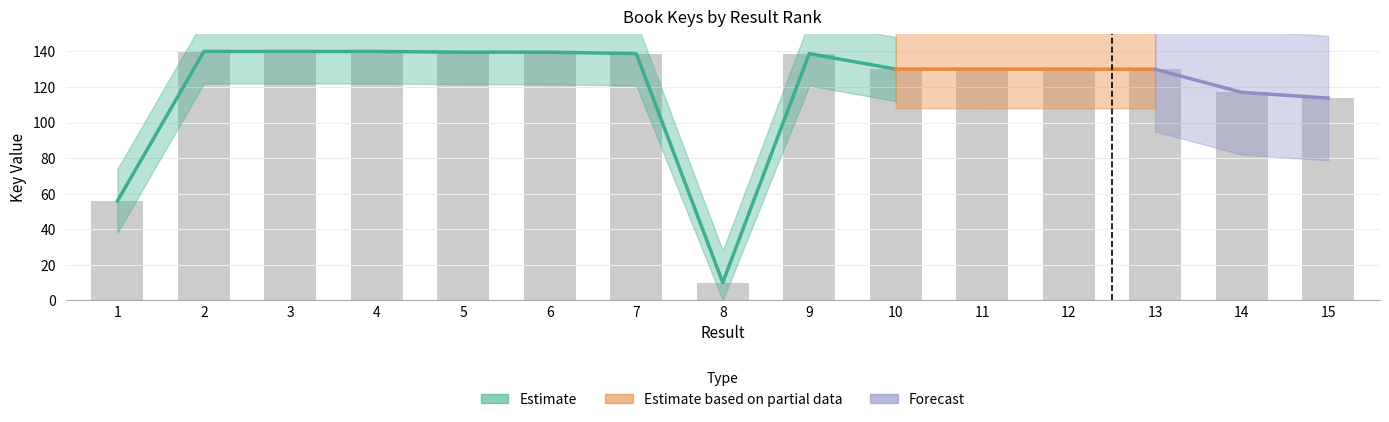

What value does the data have at 11?

130.1